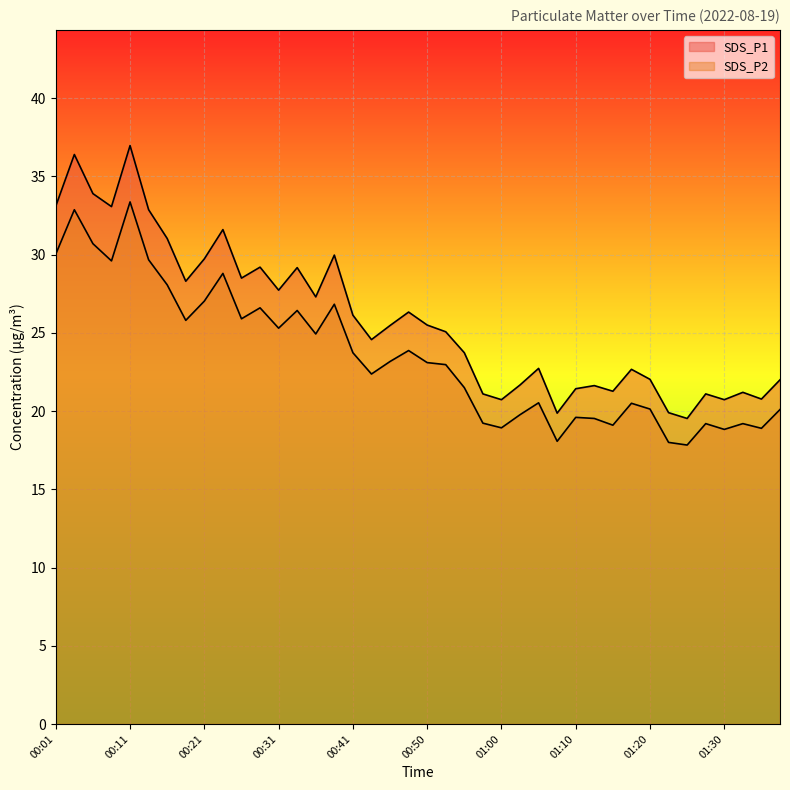

Does the chart display data point markers on the line(s)?

No